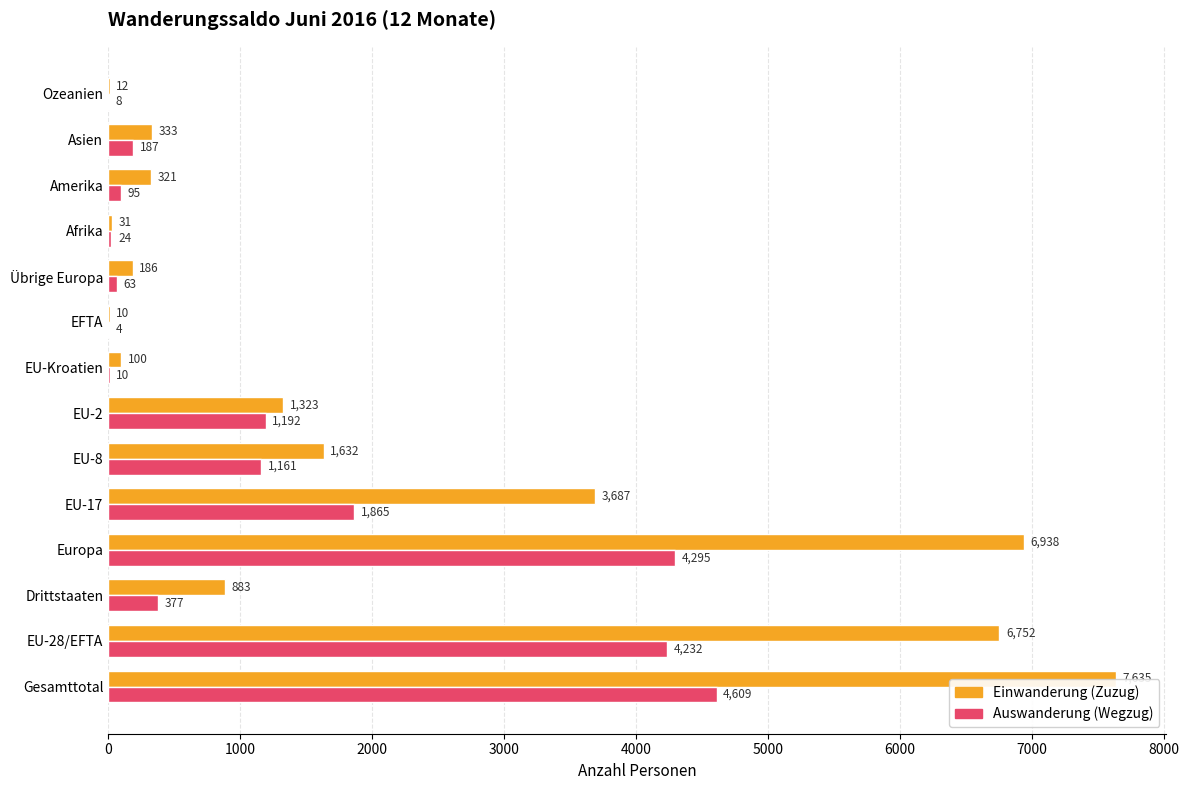

What is the average value of the Einwanderung (Zuzug) series?

2132